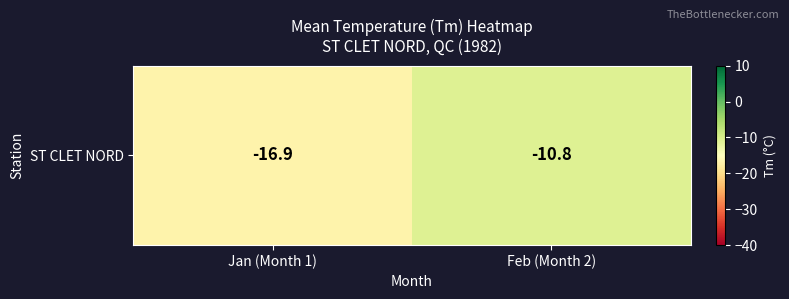

What is the change in value from Jan (Month 1) to Feb (Month 2)?

+6.1